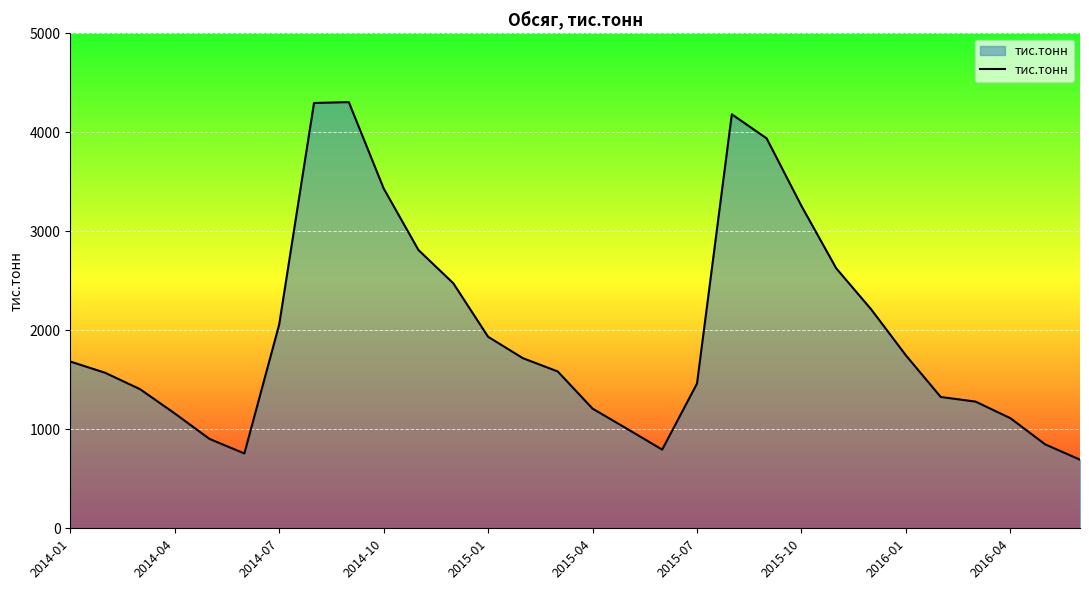

What is the minimum value shown in the chart?

692.9